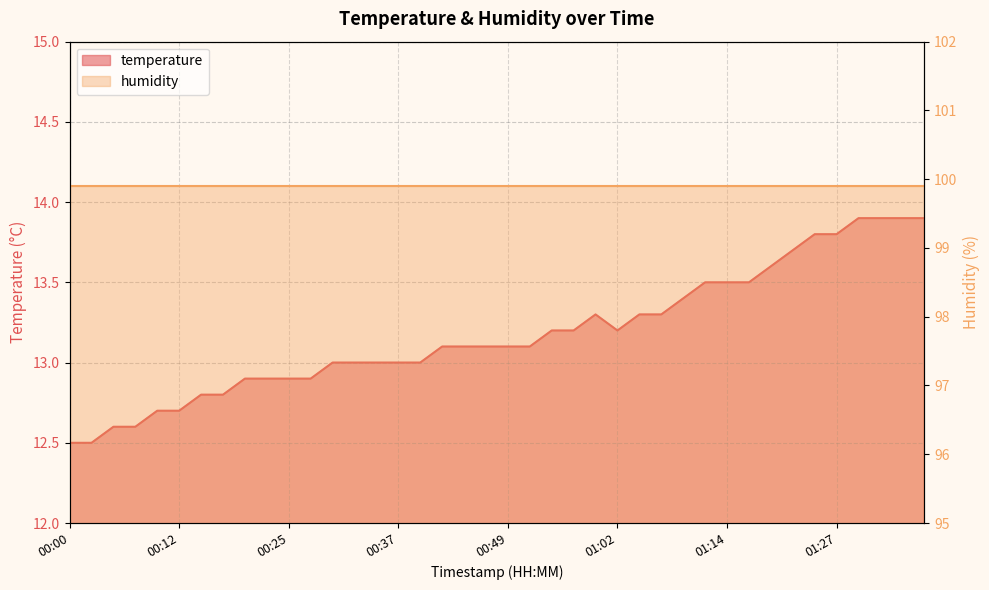

Where does the data first go above 13?

00:42